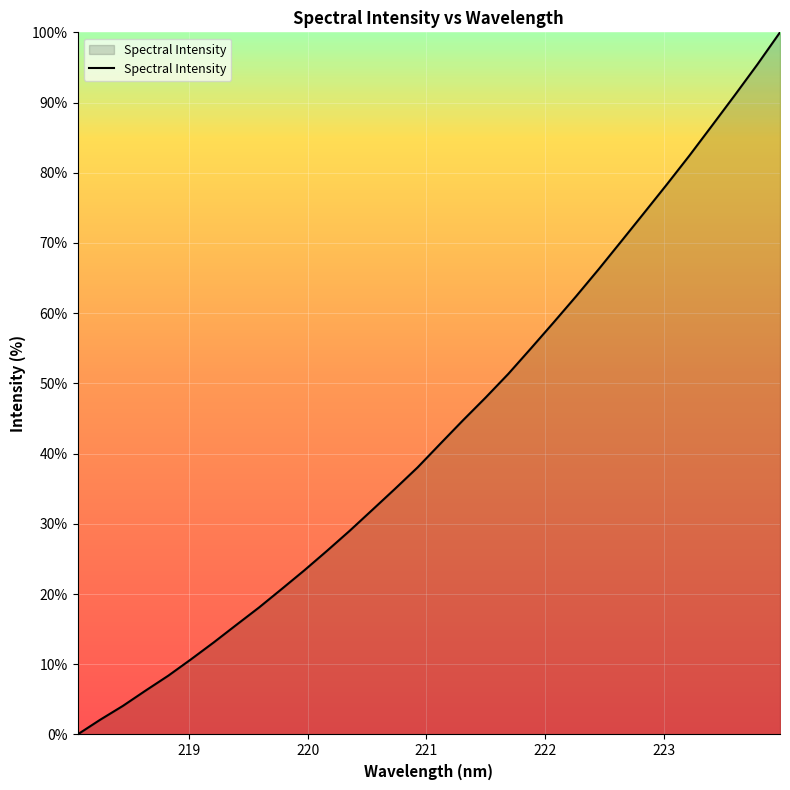

What is the greatest value displayed?

100.0